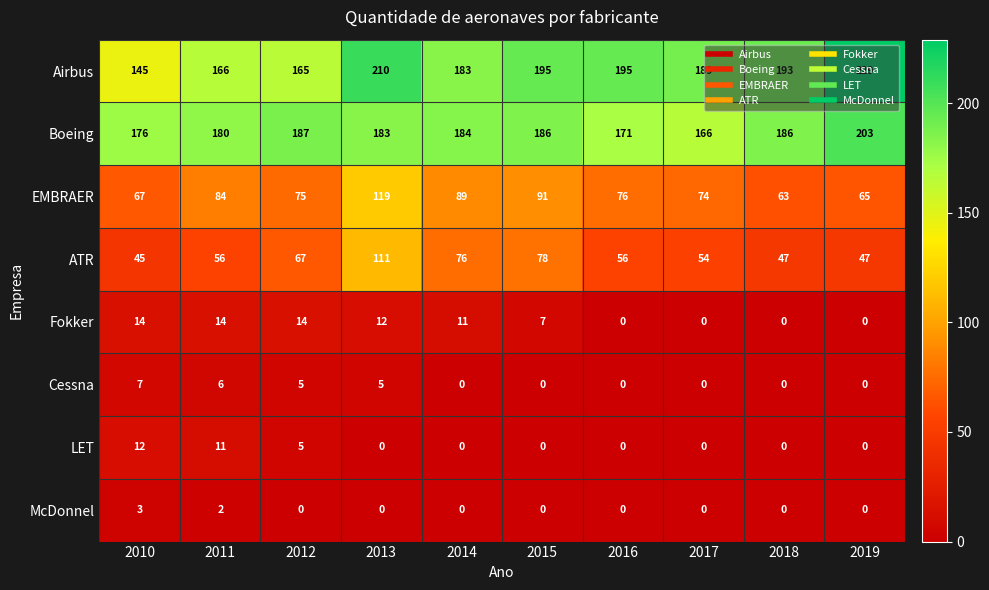

What is the spread (max minus min) of values at 2010?

173